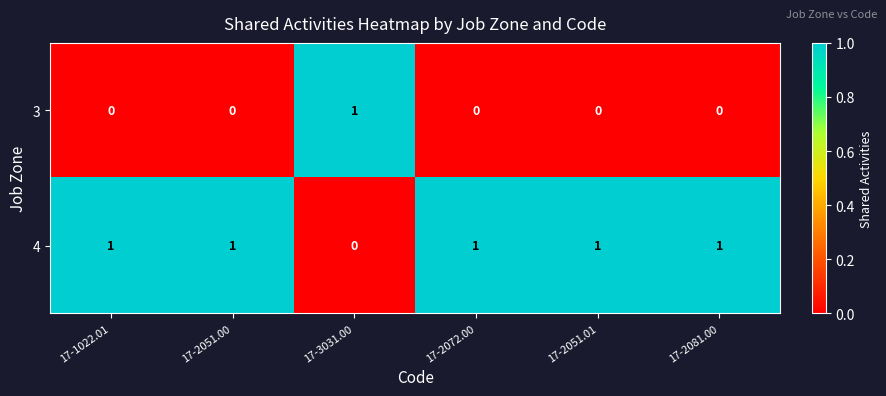

At which label does 4 reach its minimum?

17-3031.00